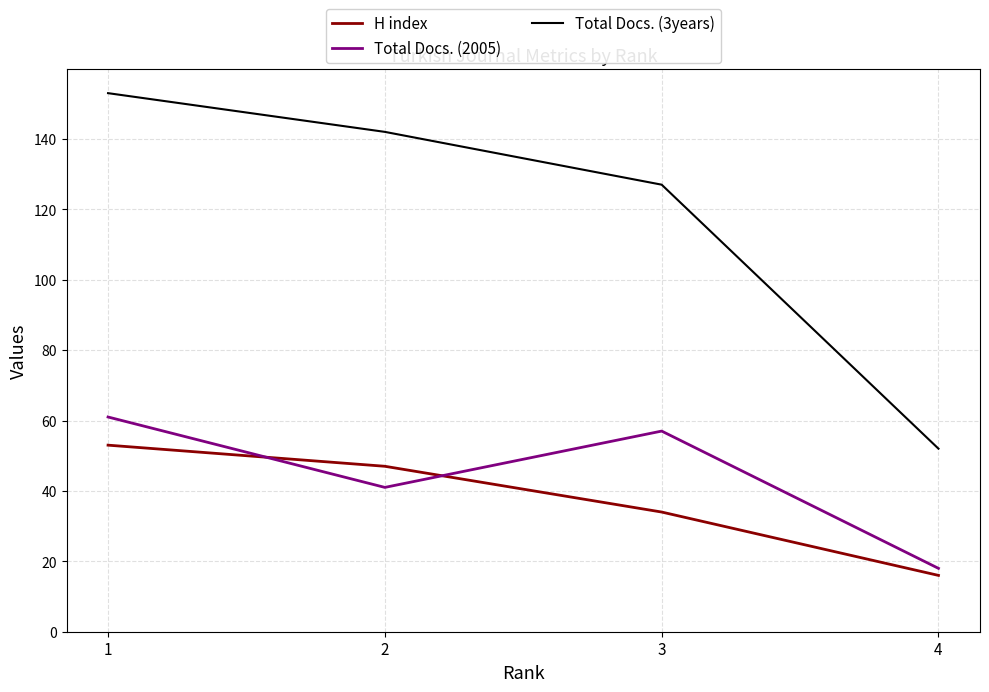

At which label does Total Docs. (2005) reach its peak?

1